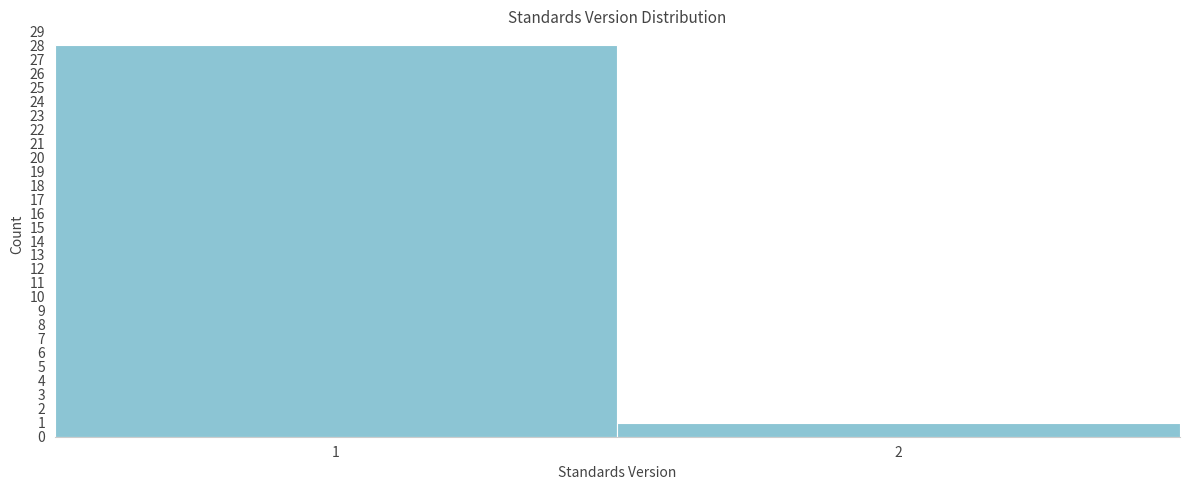

Reading left to right, list all the values displayed in this chart.

1=28	2=1